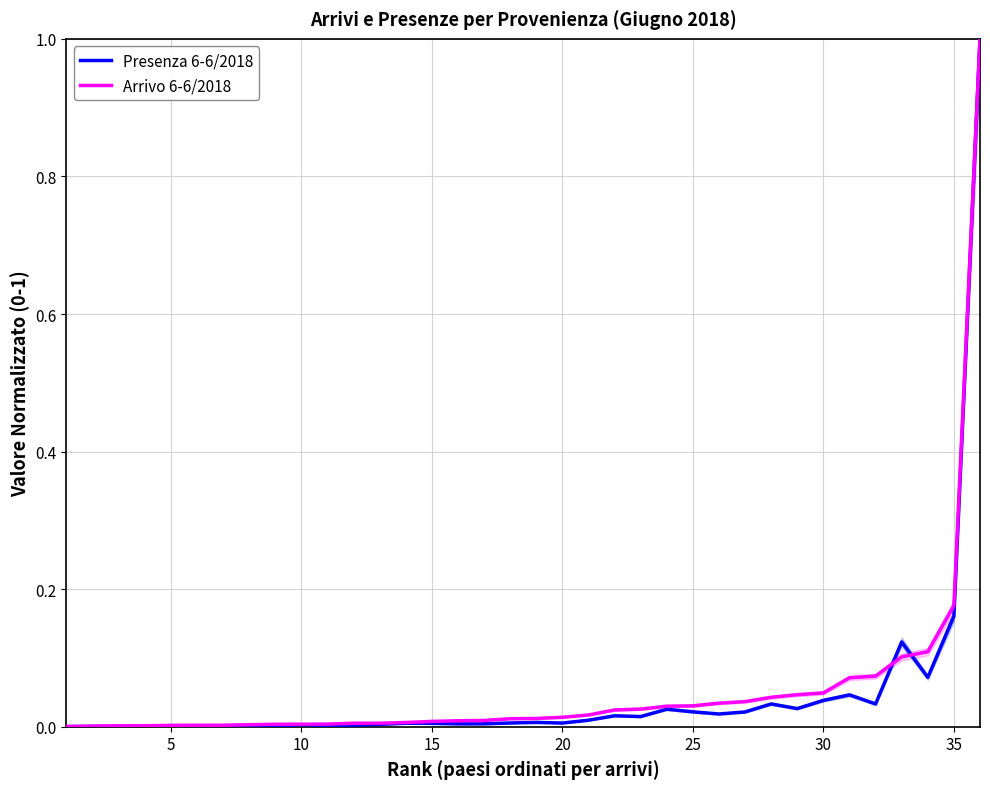

In Presenza 6-6/2018, how many points are lower than both neighbors (excluding endpoints)?

10